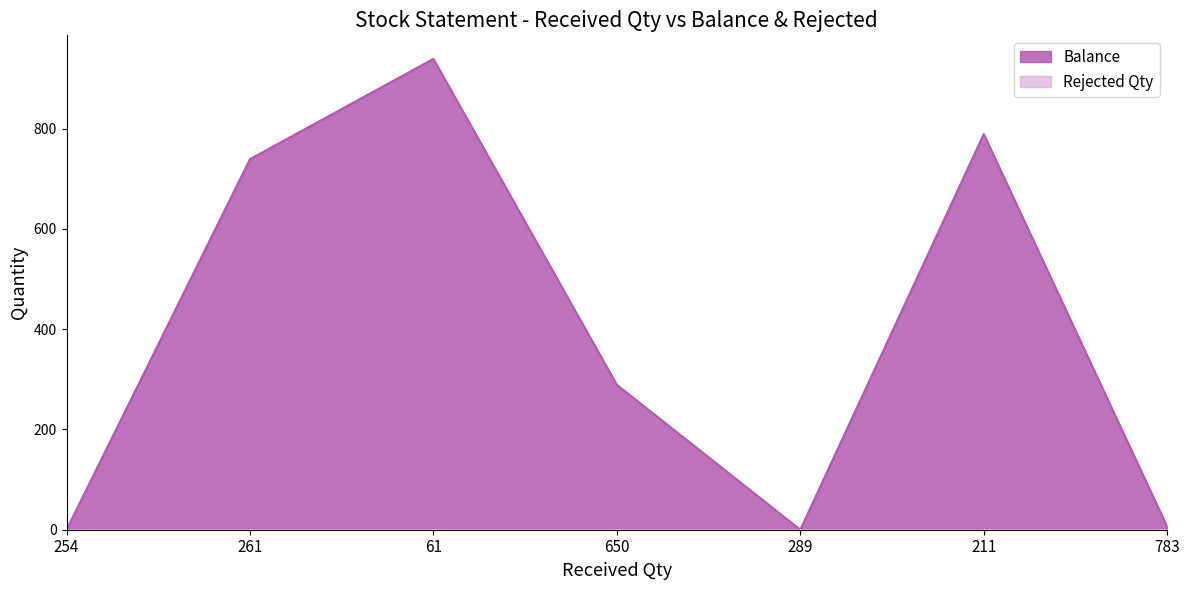

What is the value of the 7th point from the left?

6